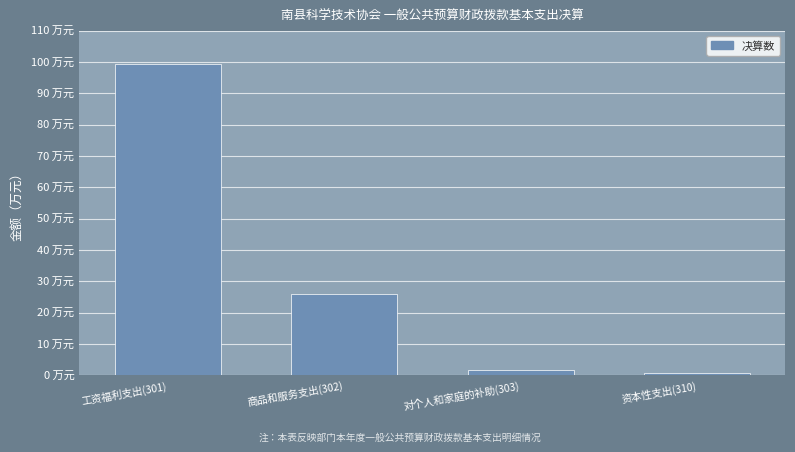

What position from the right is 商品和服务支出(302)?

3